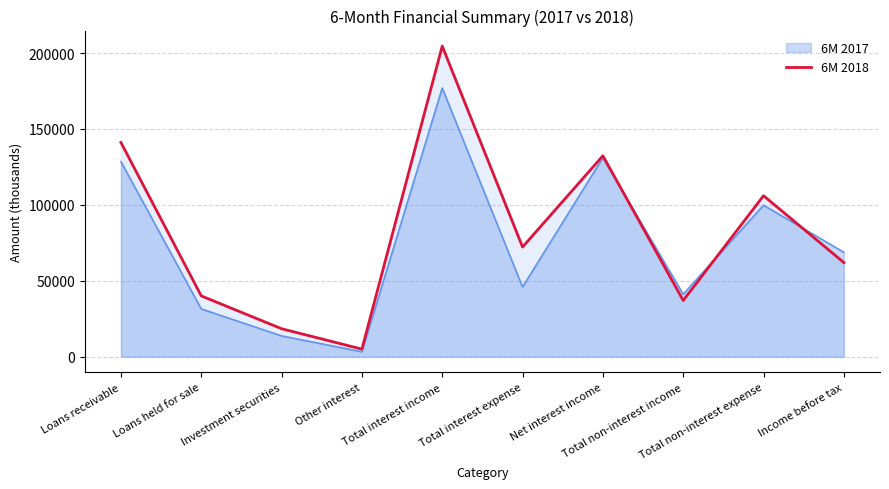

Rank the categories by value from highest to lowest.

Total interest income, Loans receivable, Net interest income, Total non-interest expense, Total interest expense, Income before tax, Loans held for sale, Total non-interest income, Investment securities, Other interest